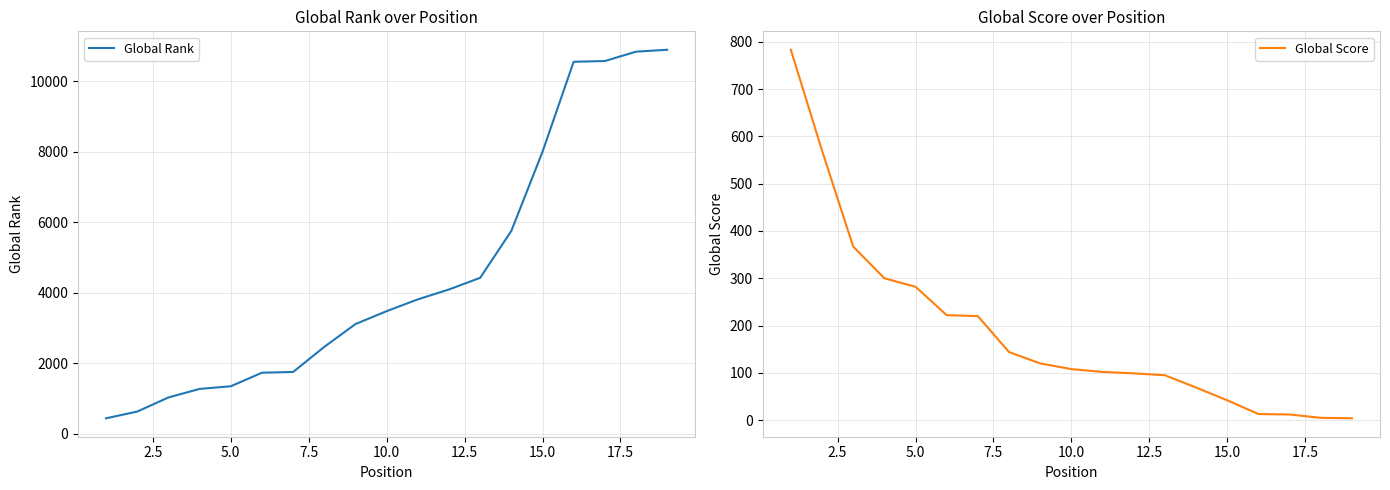

What is the highest value of the Global Rank series?

10891